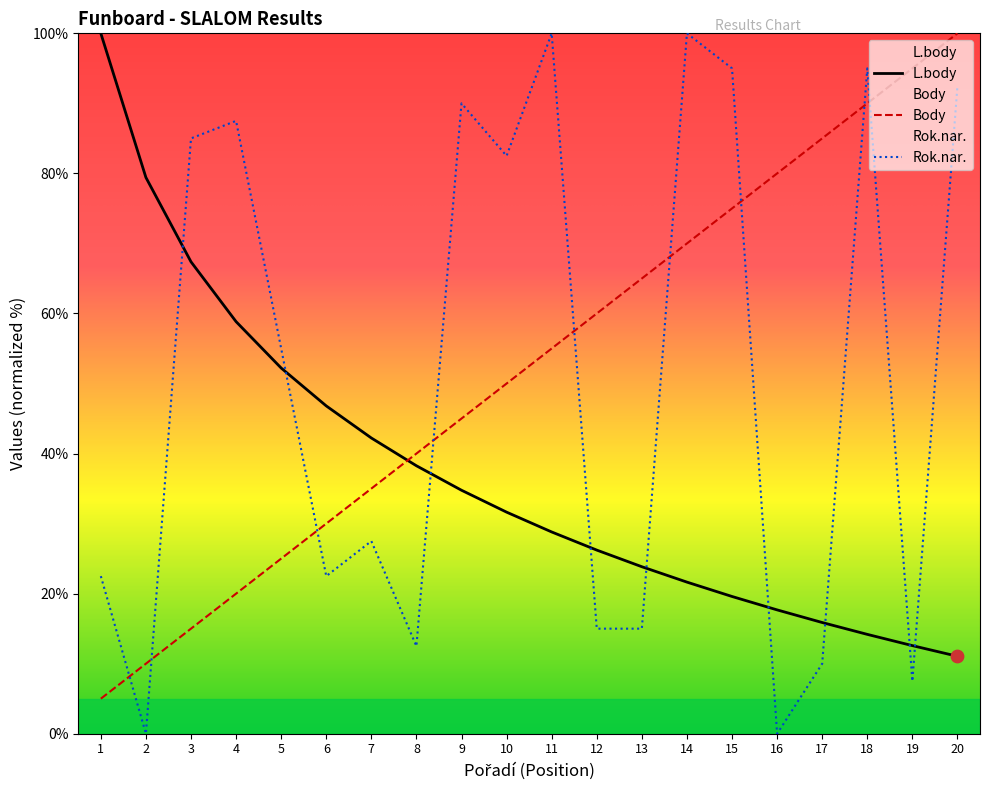

Which series contains the highest Y value?

Body